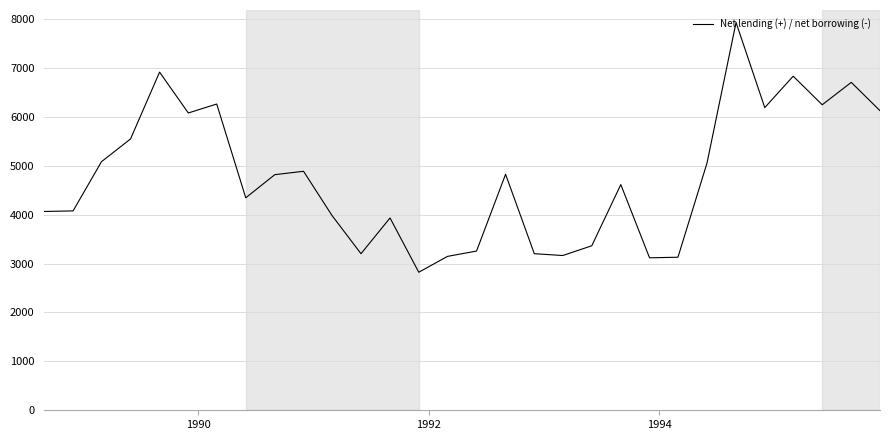

What is the greatest value displayed?

7928